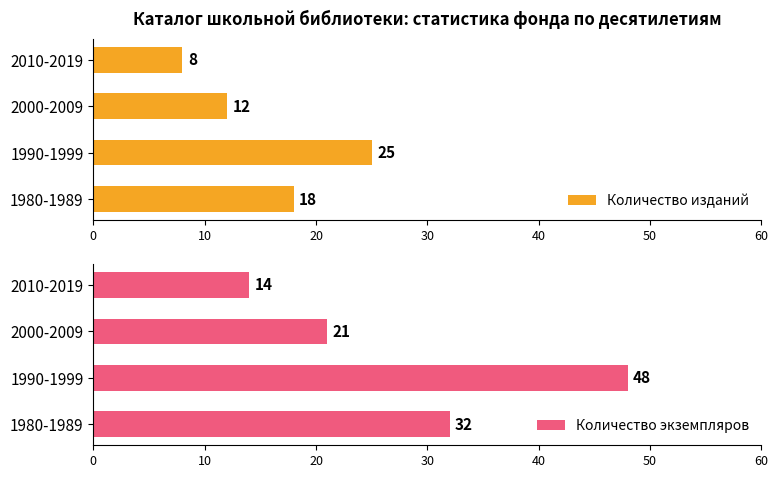

What is the average value of the Количество изданий series?

16